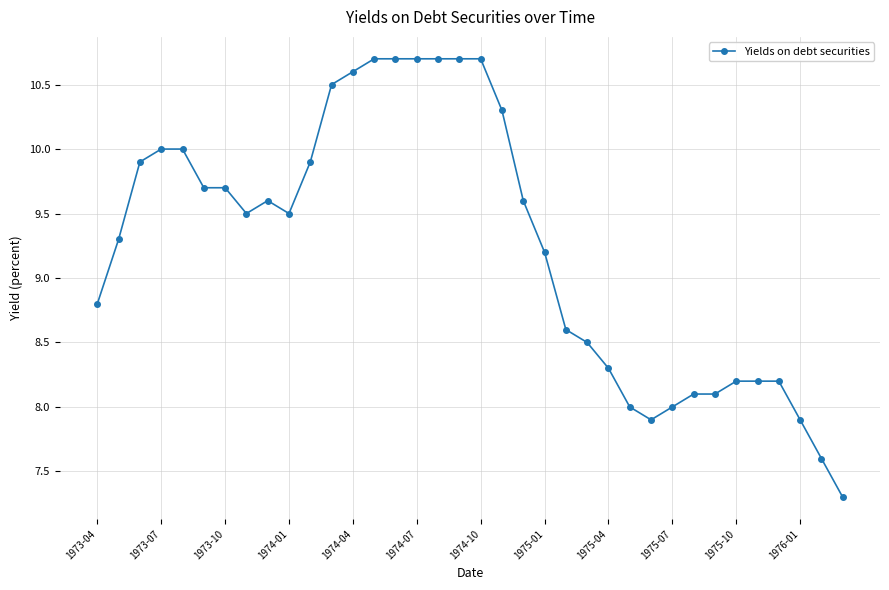

What is the value of the 14th point from the left?

10.7